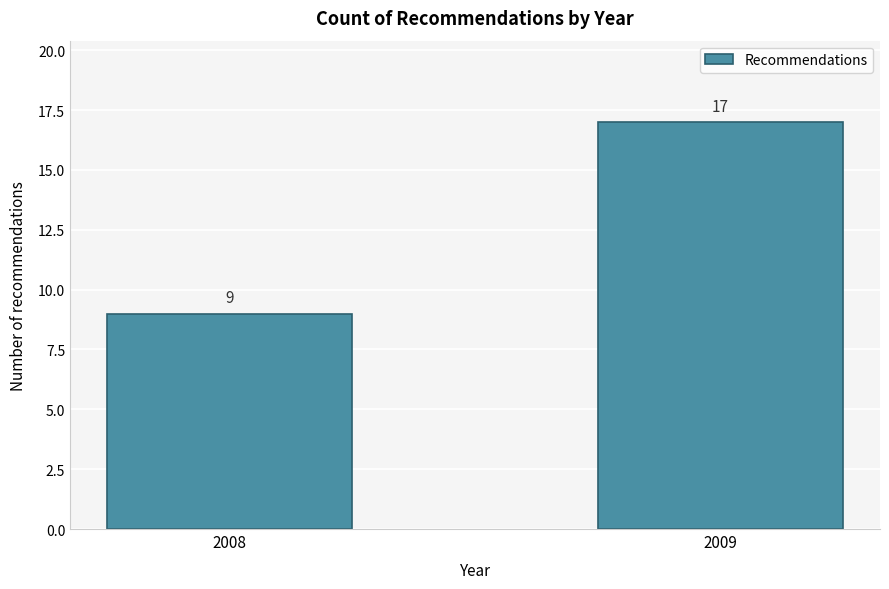

Reading right to left, transcribe all the data shown in this chart.

17	9